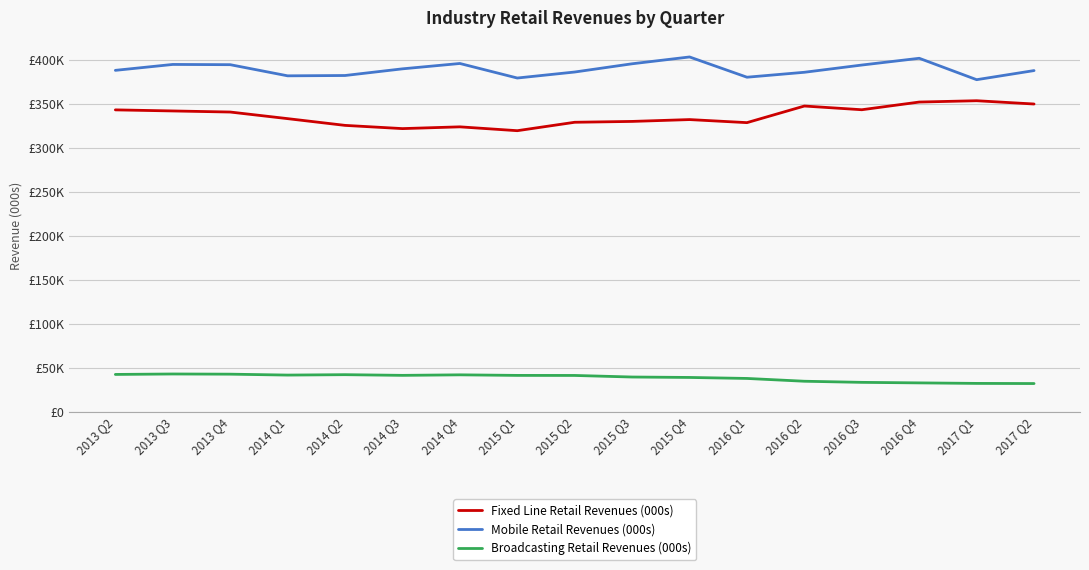

Does the chart display data point markers on the line(s)?

No